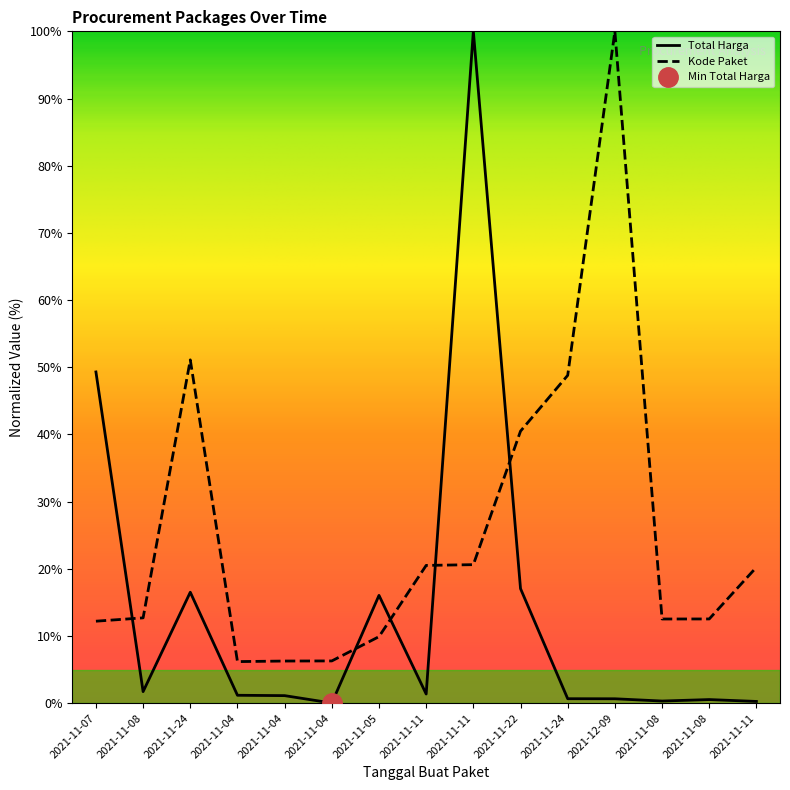

What is the sum of the Kode Paket values at 2021-11-04 and 2021-11-24?

57.3